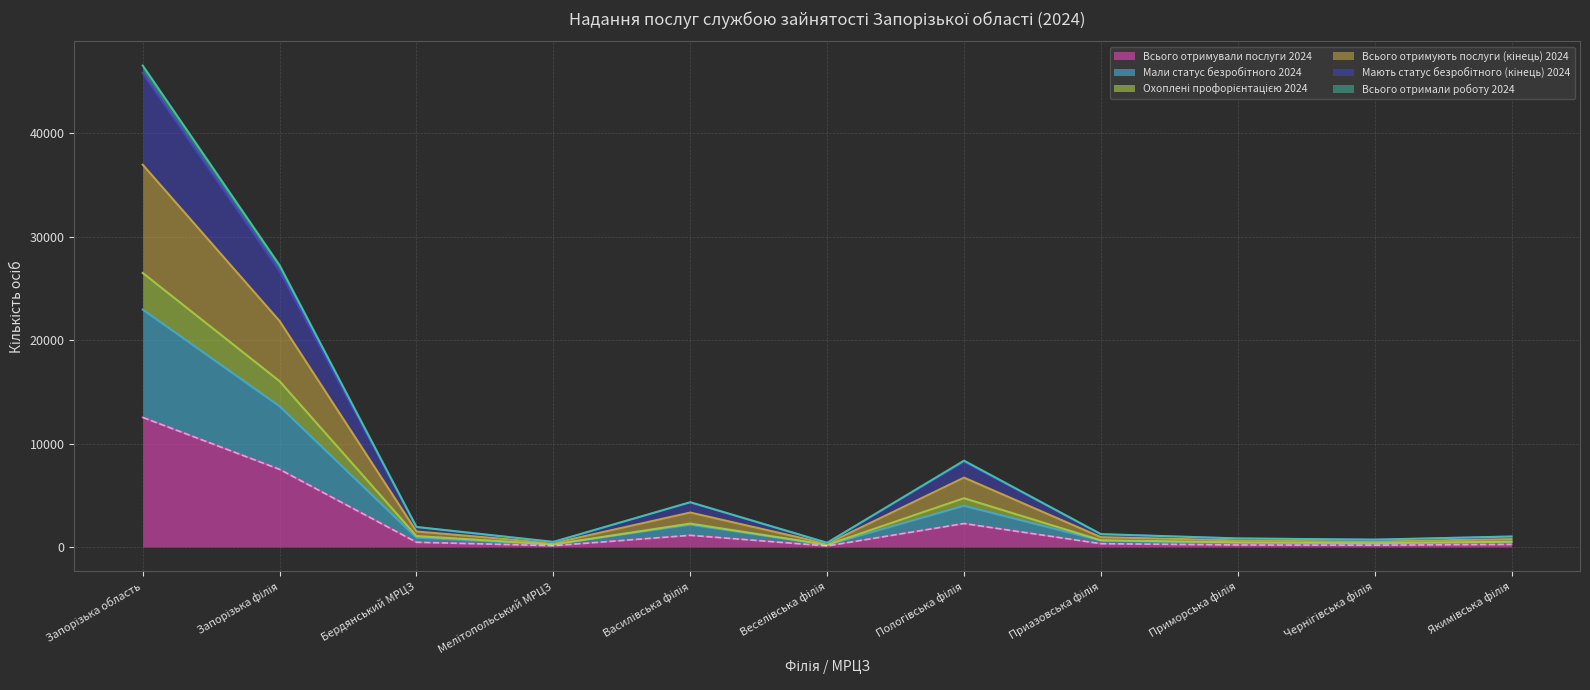

Does the chart display data point markers on the line(s)?

No